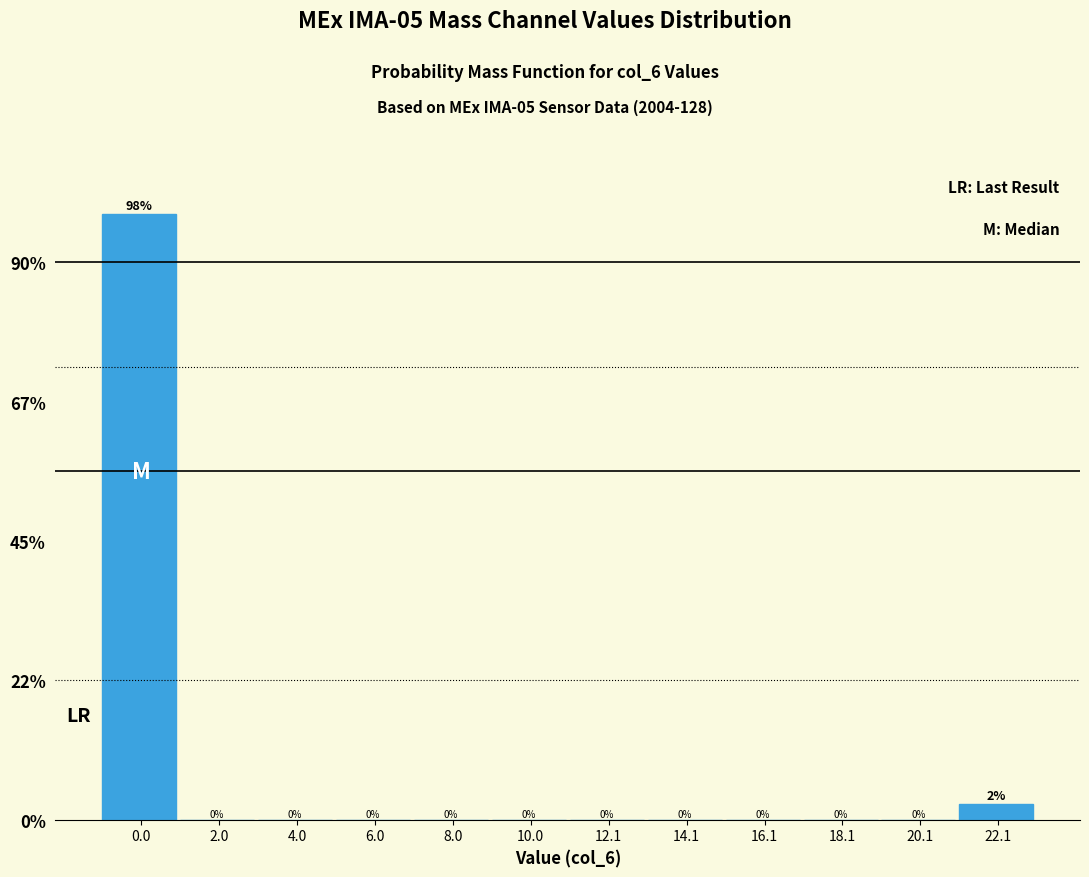

The value at 16.1 is 0.0. True or false?

True